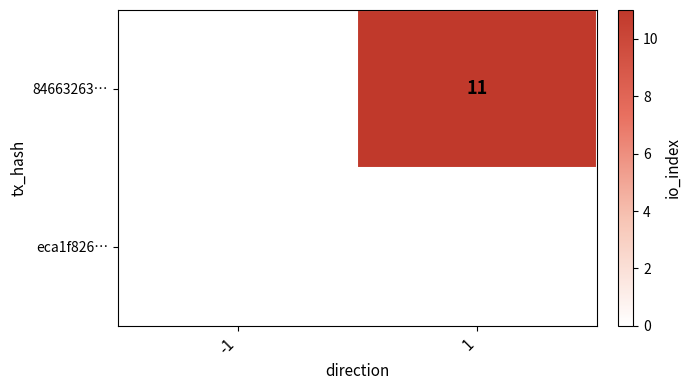

Where is 84663263… nearest to the value 5?

-1